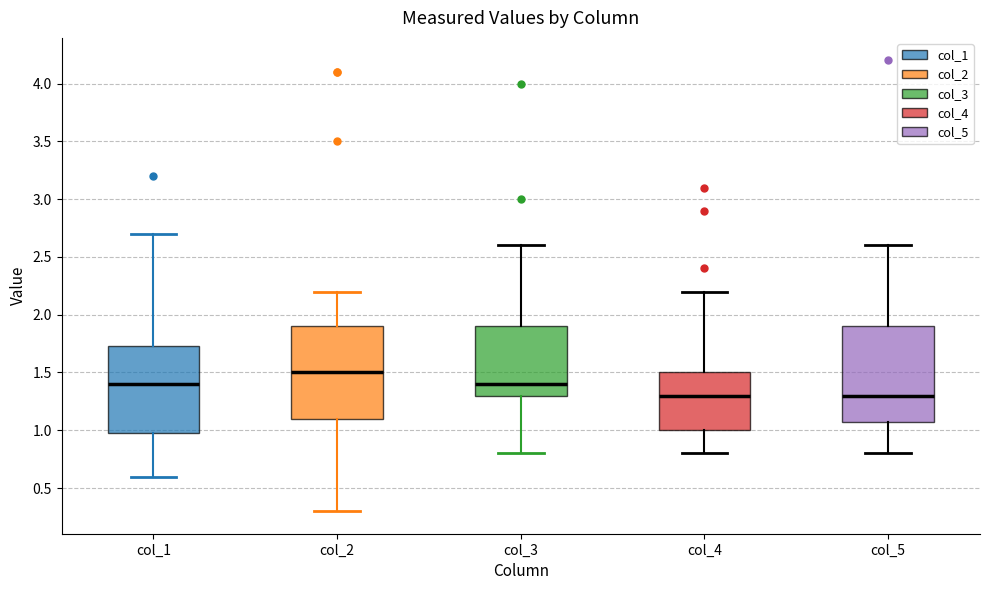

Reading left to right, read every box against the y-axis: the position of its median line, the range the box covers, and the ends of its whiskers. The values are not printed on the chart, so give them approximately, as read against the axis.

col_1: median 1.40, box 1.00 to 1.75, whiskers 0.60 to 2.70
col_2: median 1.50, box 1.10 to 1.90, whiskers 0.30 to 2.20
col_3: median 1.40, box 1.30 to 1.90, whiskers 0.80 to 2.60
col_4: median 1.30, box 1.00 to 1.50, whiskers 0.80 to 2.20
col_5: median 1.30, box 1.10 to 1.90, whiskers 0.80 to 2.60